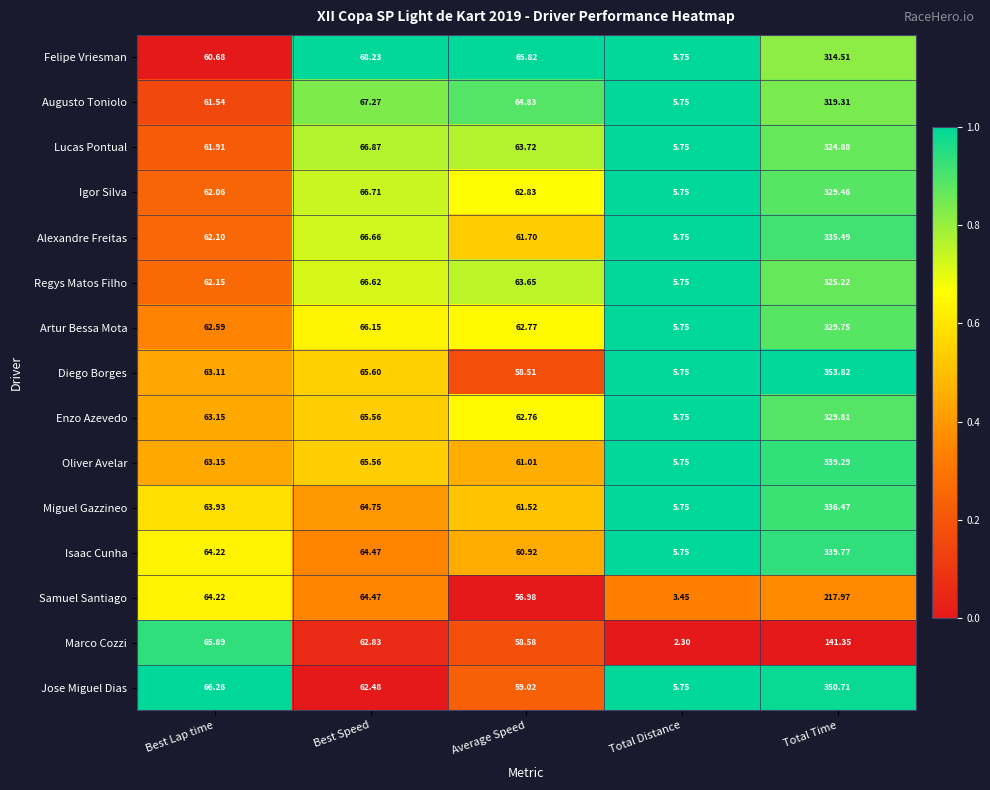

Which category has the lowest value across all series?

Total Distance